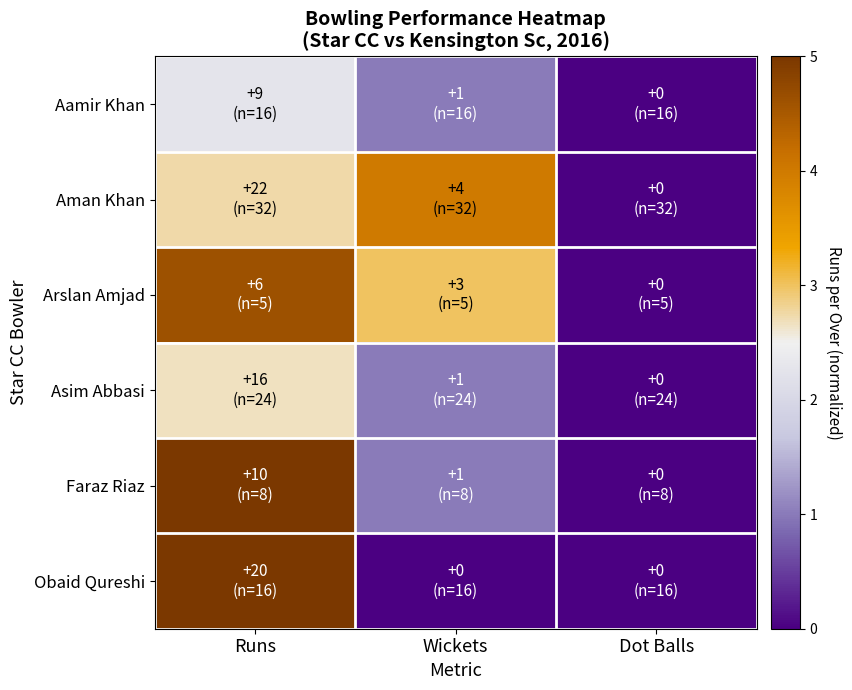

At how many categories does at least one series exceed 3?

2